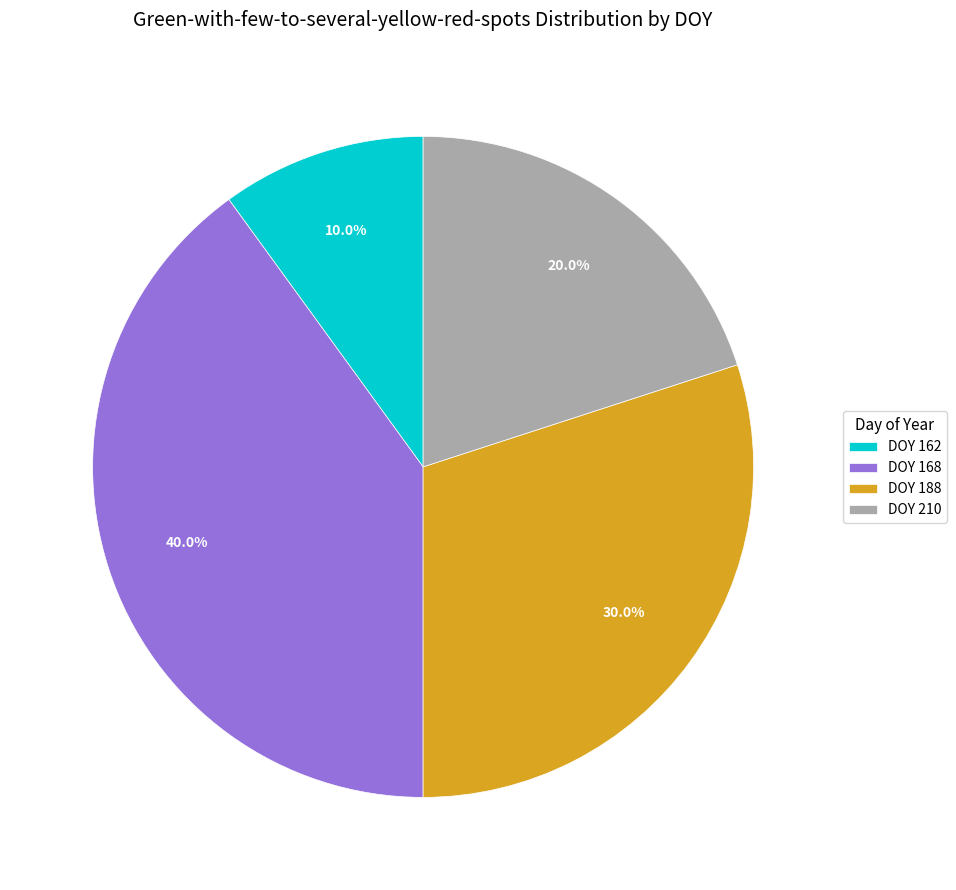

Which category has the biggest portion of the pie?

DOY 168